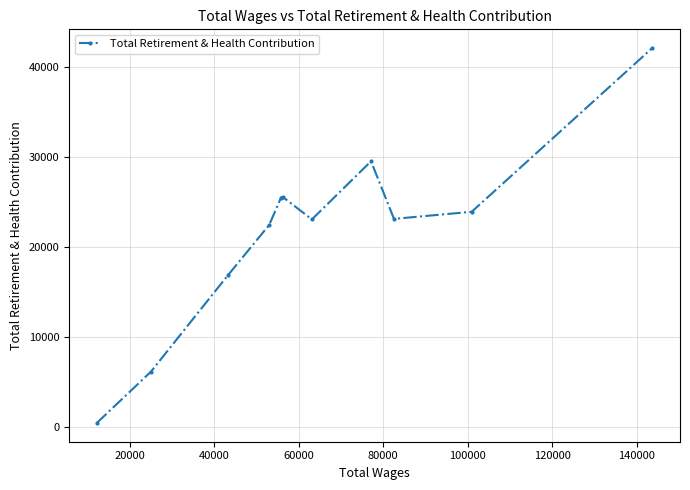

What is the difference between the second highest and minimum values?

29099